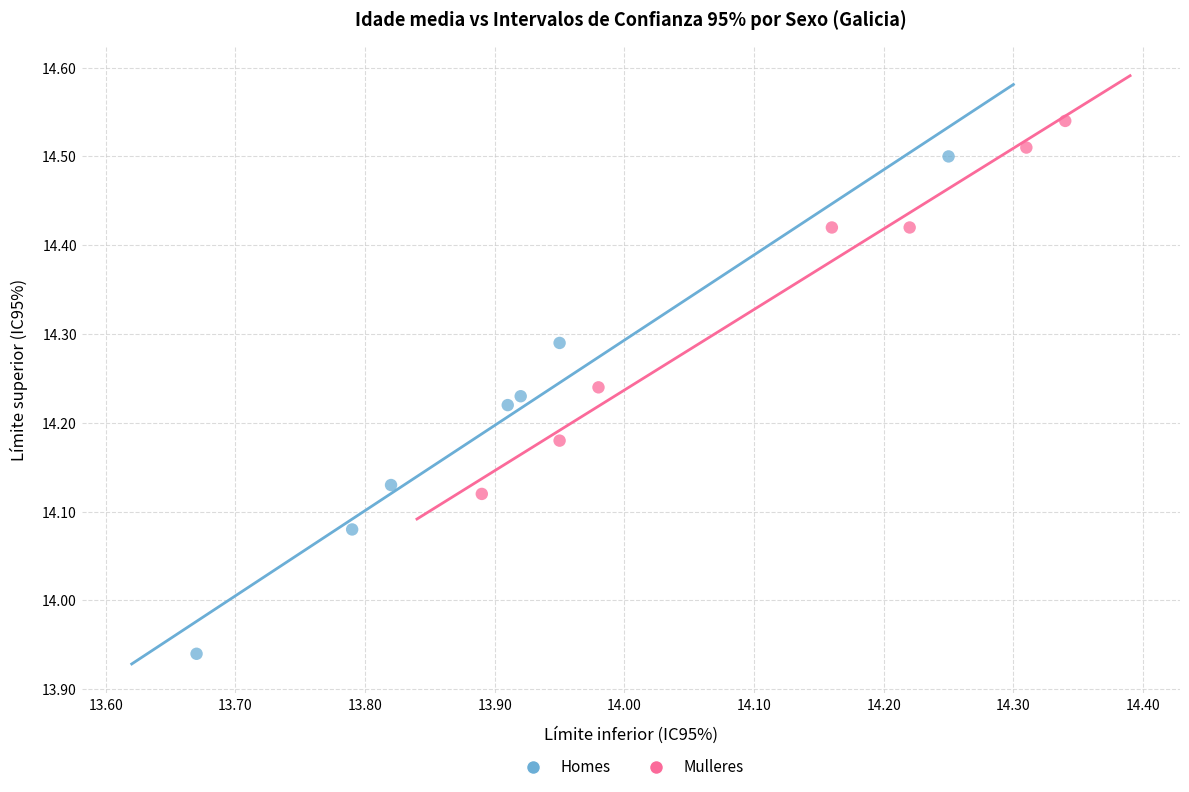

What are all the series names shown in the legend?

Homes, Mulleres